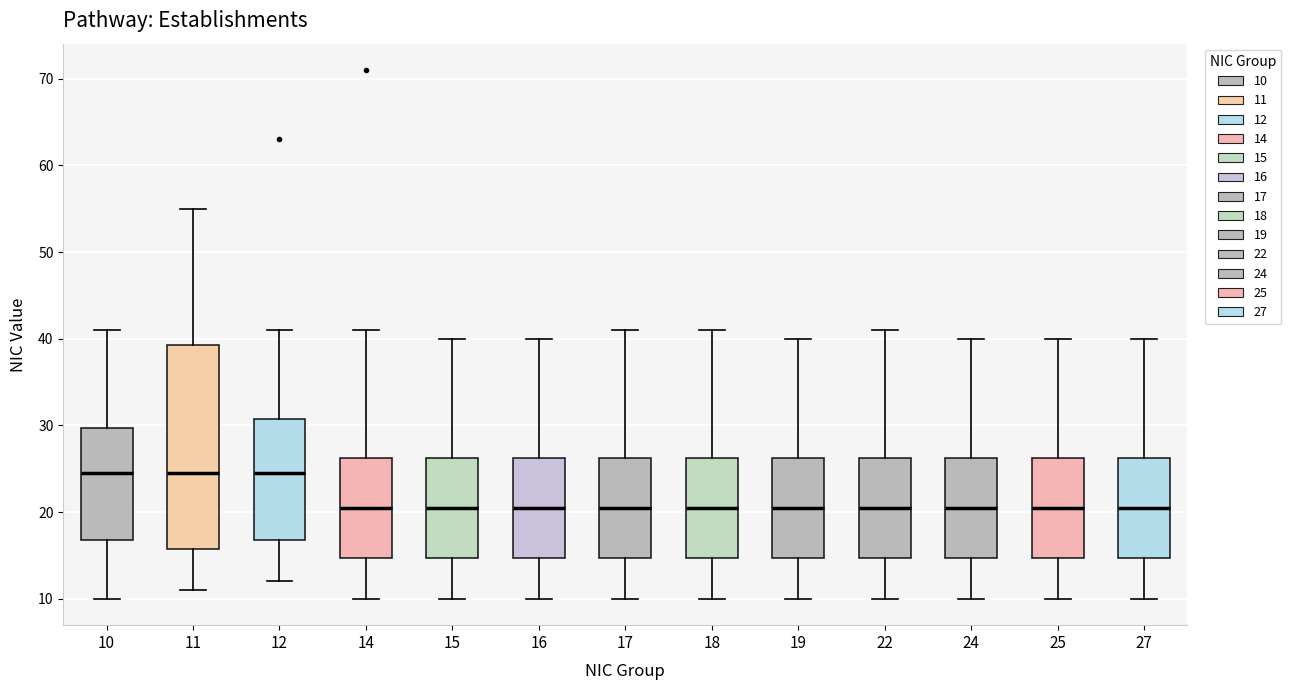

Reading left to right, transcribe this box plot: for each box, give where its median line is, the range the box spans, and where its two whiskers end, as read against the y-axis. The values are not printed on the chart, so give them approximately, as read against the axis.

10: median 25, box 17 to 30, whiskers 10 to 41
11: median 25, box 16 to 39, whiskers 11 to 55
12: median 25, box 17 to 31, whiskers 12 to 41
14: median 21, box 15 to 26, whiskers 10 to 41
15: median 21, box 15 to 26, whiskers 10 to 40
16: median 21, box 15 to 26, whiskers 10 to 40
17: median 21, box 15 to 26, whiskers 10 to 41
18: median 21, box 15 to 26, whiskers 10 to 41
19: median 21, box 15 to 26, whiskers 10 to 40
22: median 21, box 15 to 26, whiskers 10 to 41
24: median 21, box 15 to 26, whiskers 10 to 40
25: median 21, box 15 to 26, whiskers 10 to 40
27: median 21, box 15 to 26, whiskers 10 to 40